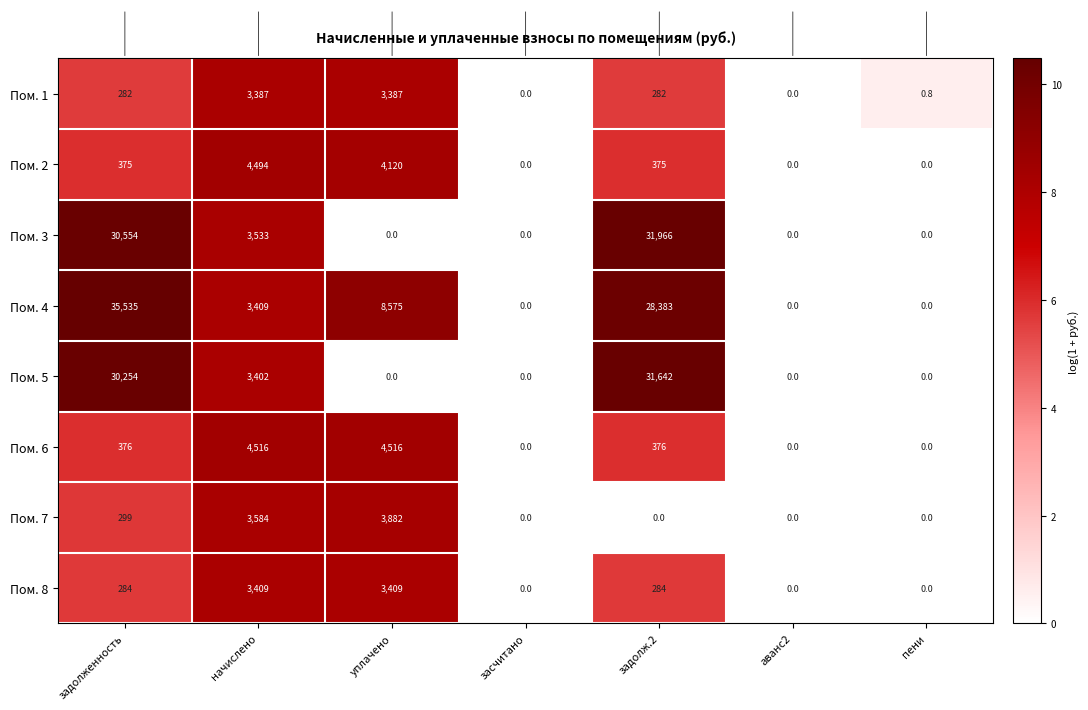

Which series has the largest total across all categories?

Пом. 4